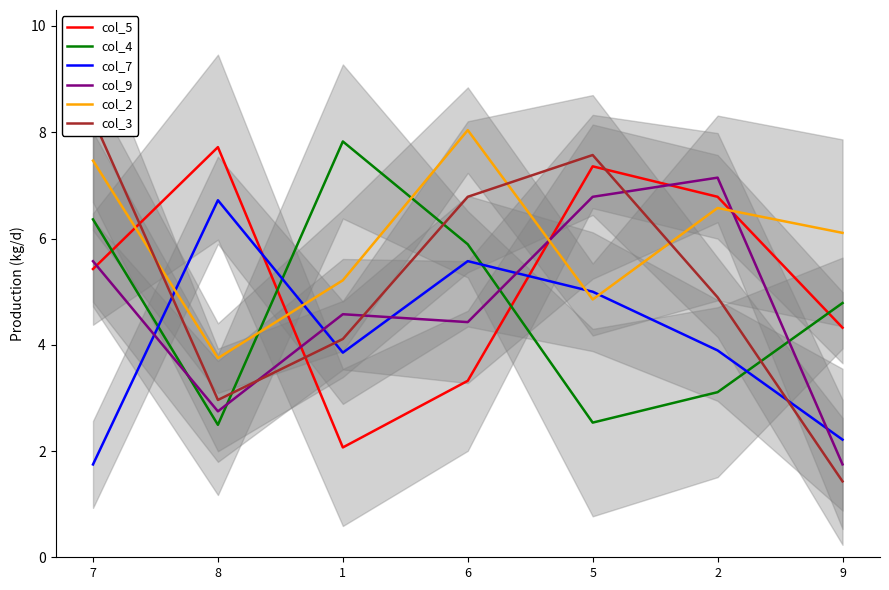

How many lines are shown in the chart?

6